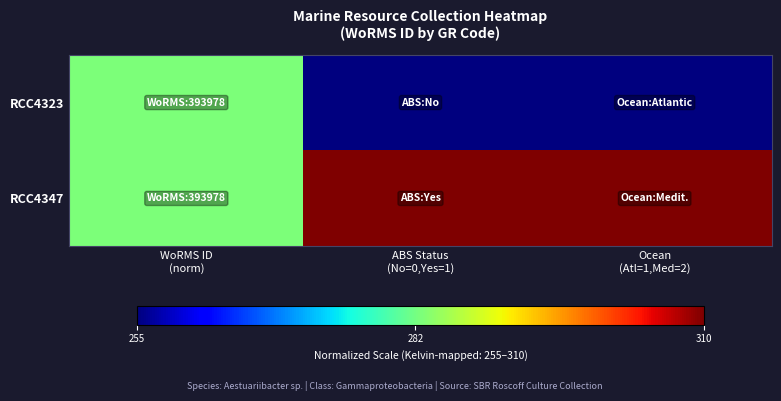

At which category is the sum across all series the highest?

WoRMS ID
(norm)